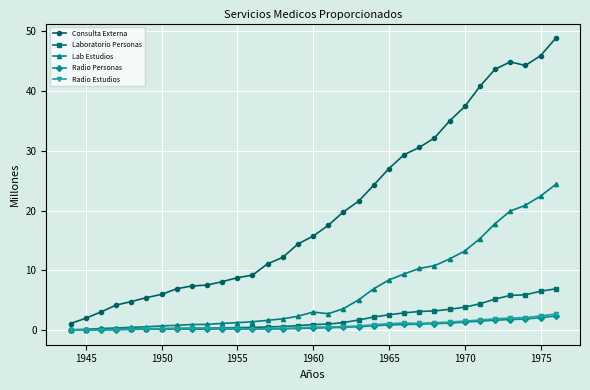

Which series has the largest total across all categories?

Consulta Externa